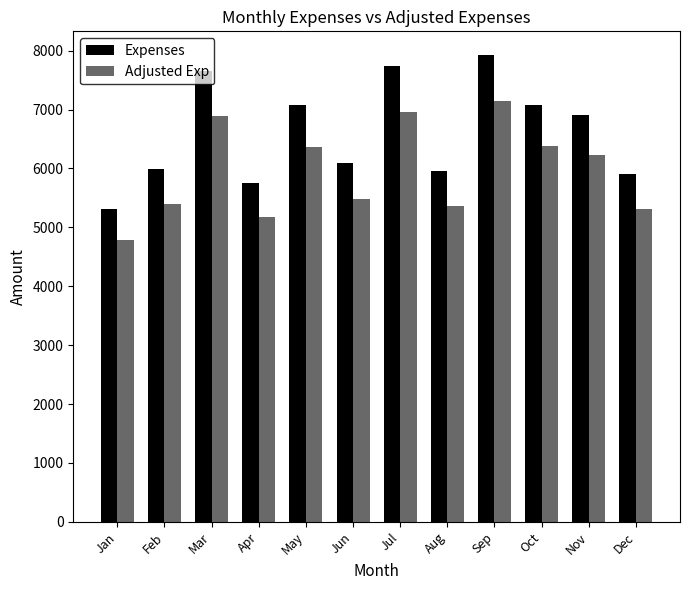

What is the sum of all Adjusted Exp values?

71465.4